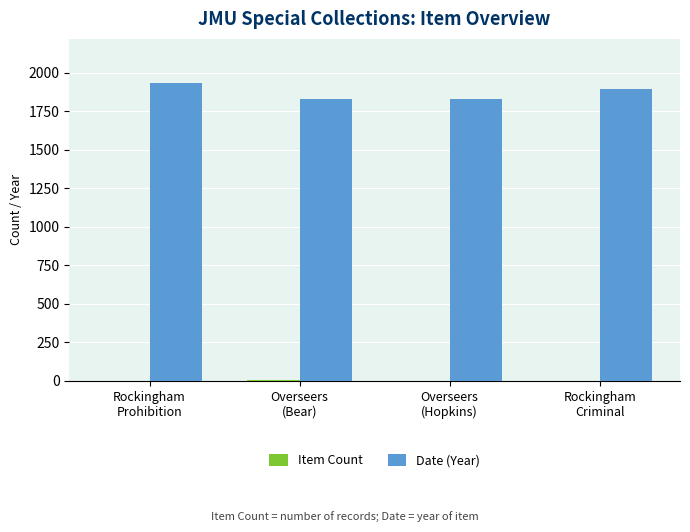

What is the sum of all Date (Year) values?

7487